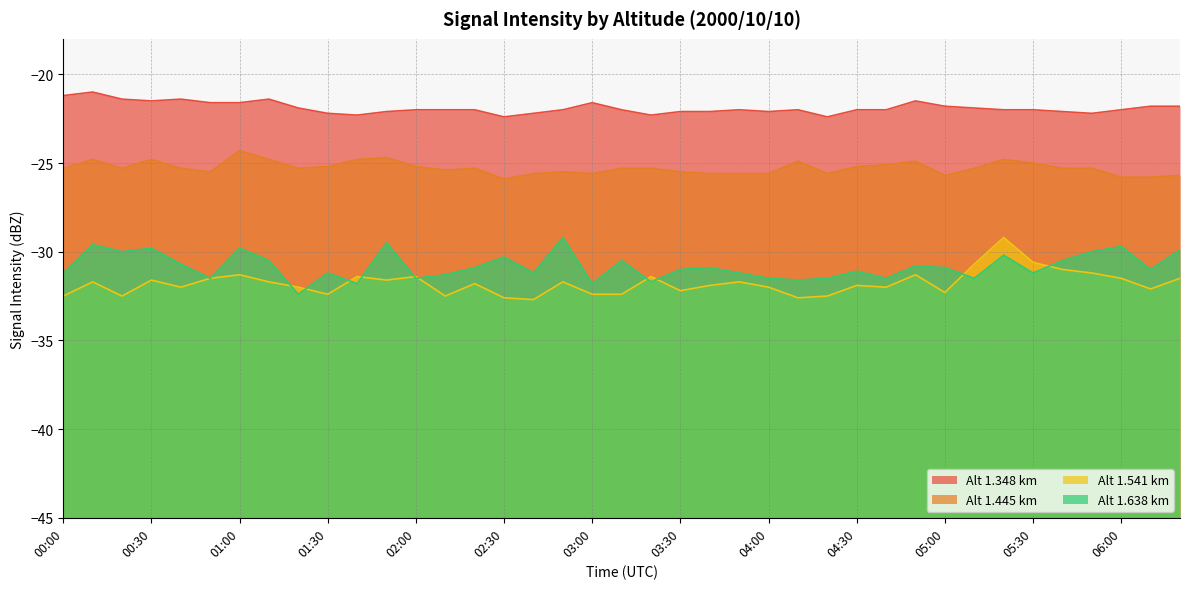

The value of 1.348 at 02:10 is -37.0. True or false?

False